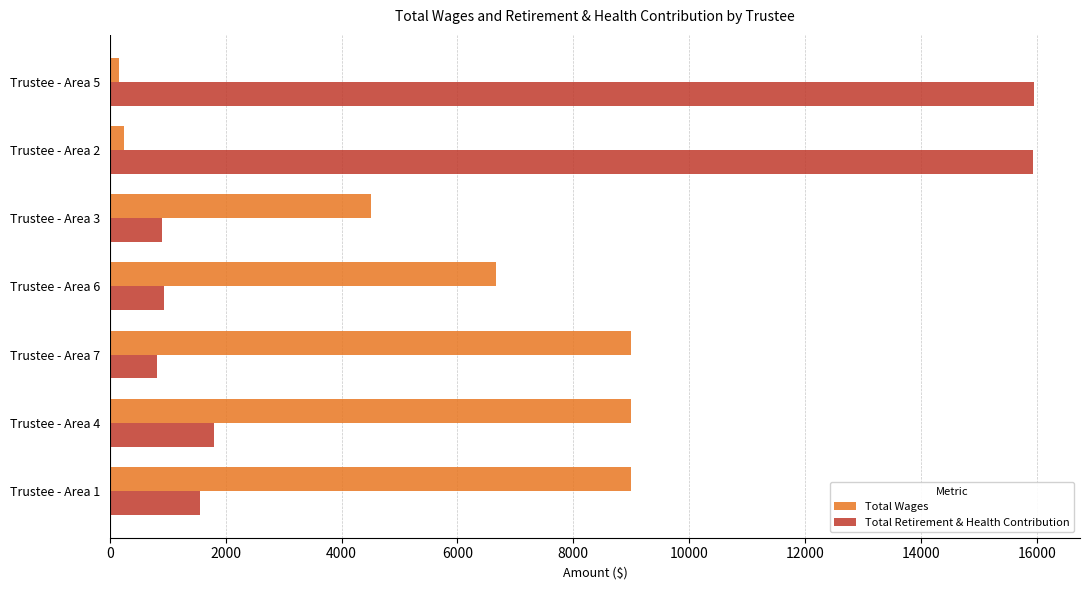

At how many categories does at least one series exceed 490?

7